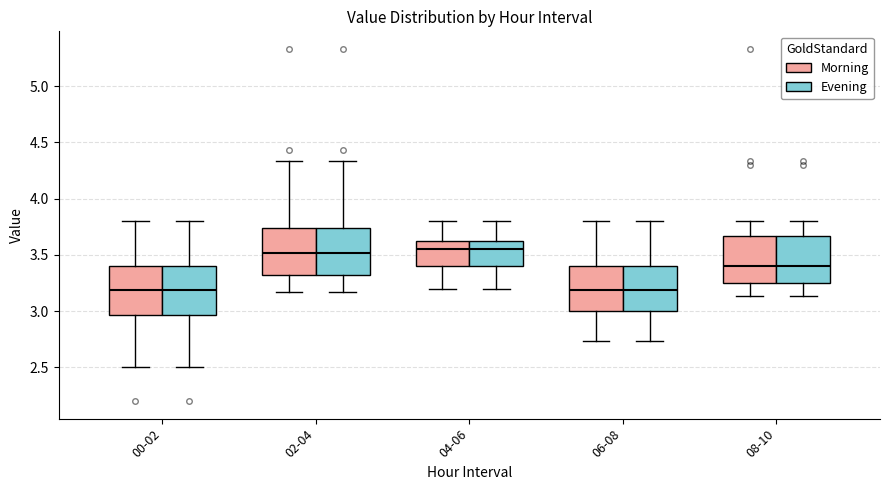

Reading left to right, transcribe this box plot: for each box, give where its median line is, the range the box spans, and where its two whiskers end, as read against the y-axis. The values are not printed on the chart, so give them approximately, as read against the axis.

00-02 (Morning): median 3.20, box 2.95 to 3.40, whiskers 2.50 to 3.80
00-02 (Evening): median 3.20, box 2.95 to 3.40, whiskers 2.50 to 3.80
02-04 (Morning): median 3.50, box 3.30 to 3.75, whiskers 3.15 to 4.35
02-04 (Evening): median 3.50, box 3.30 to 3.75, whiskers 3.15 to 4.35
04-06 (Morning): median 3.55, box 3.40 to 3.65, whiskers 3.20 to 3.80
04-06 (Evening): median 3.55, box 3.40 to 3.65, whiskers 3.20 to 3.80
06-08 (Morning): median 3.20, box 3.00 to 3.40, whiskers 2.75 to 3.80
06-08 (Evening): median 3.20, box 3.00 to 3.40, whiskers 2.75 to 3.80
08-10 (Morning): median 3.40, box 3.25 to 3.65, whiskers 3.15 to 3.80
08-10 (Evening): median 3.40, box 3.25 to 3.65, whiskers 3.15 to 3.80